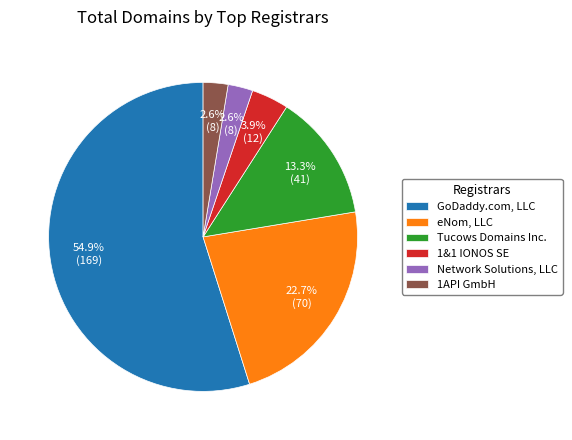

What is the largest slice in the pie chart?

GoDaddy.com, LLC